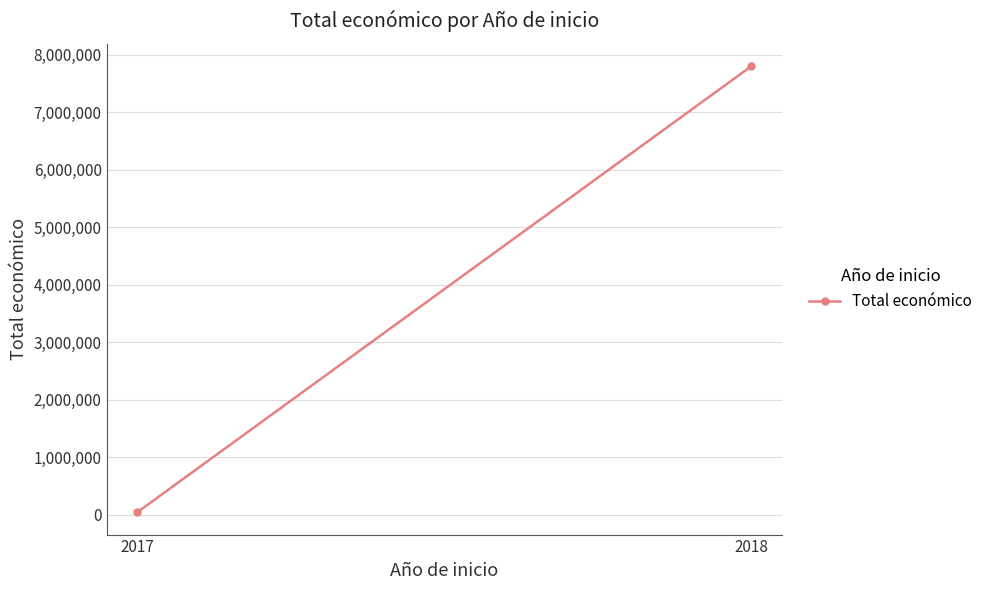

Which category has the highest value across all series?

2018